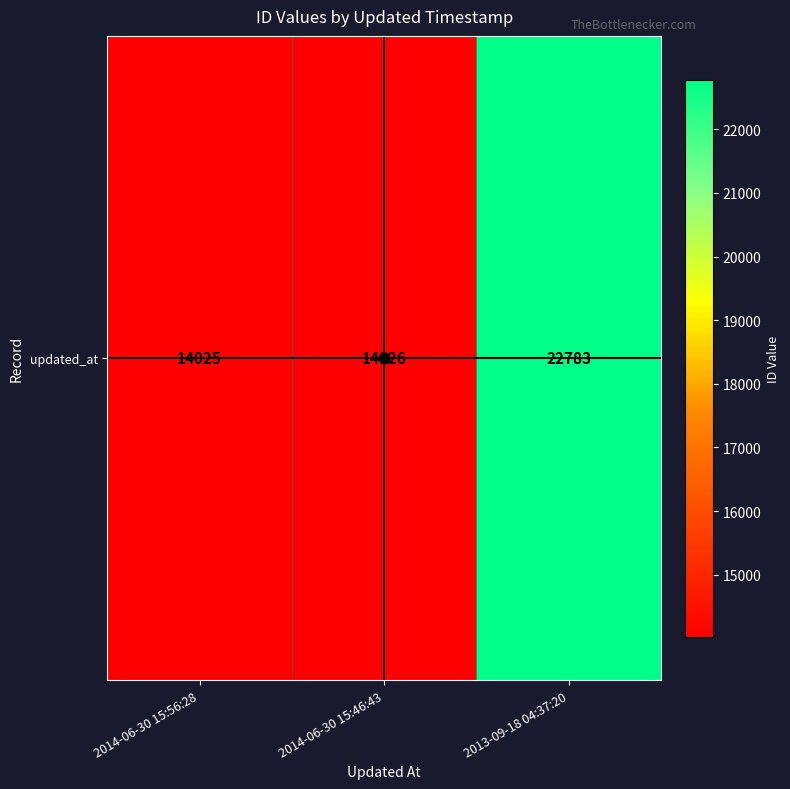

Which label corresponds to the smallest value in the chart?

2014-06-30 15:56:28